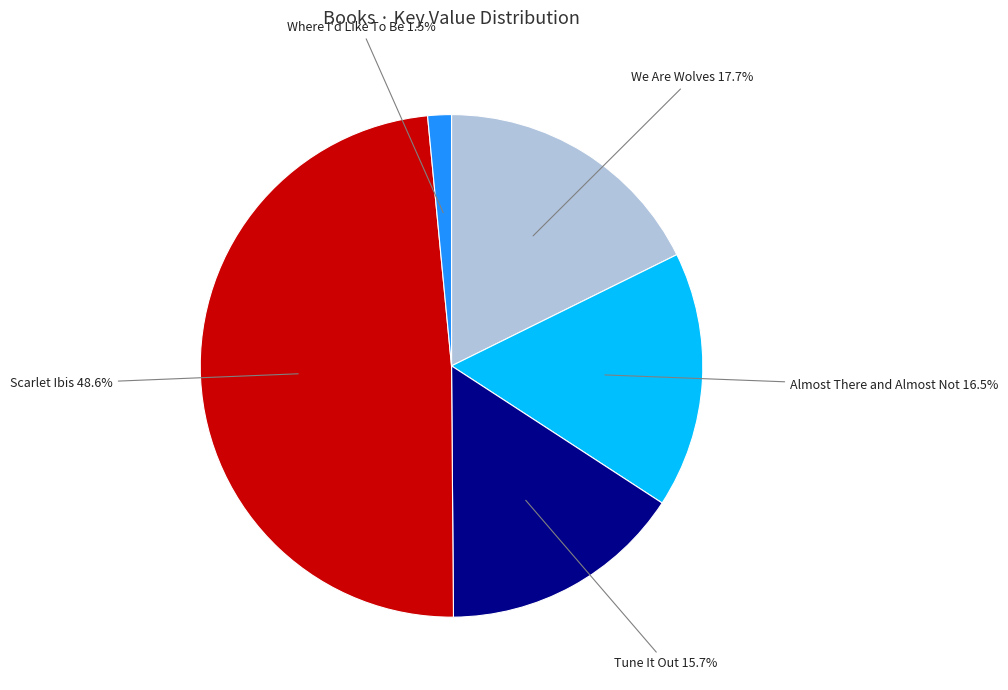

What is the ratio of the value at Where I'd Like To Be to the value at We Are Wolves?

0.1